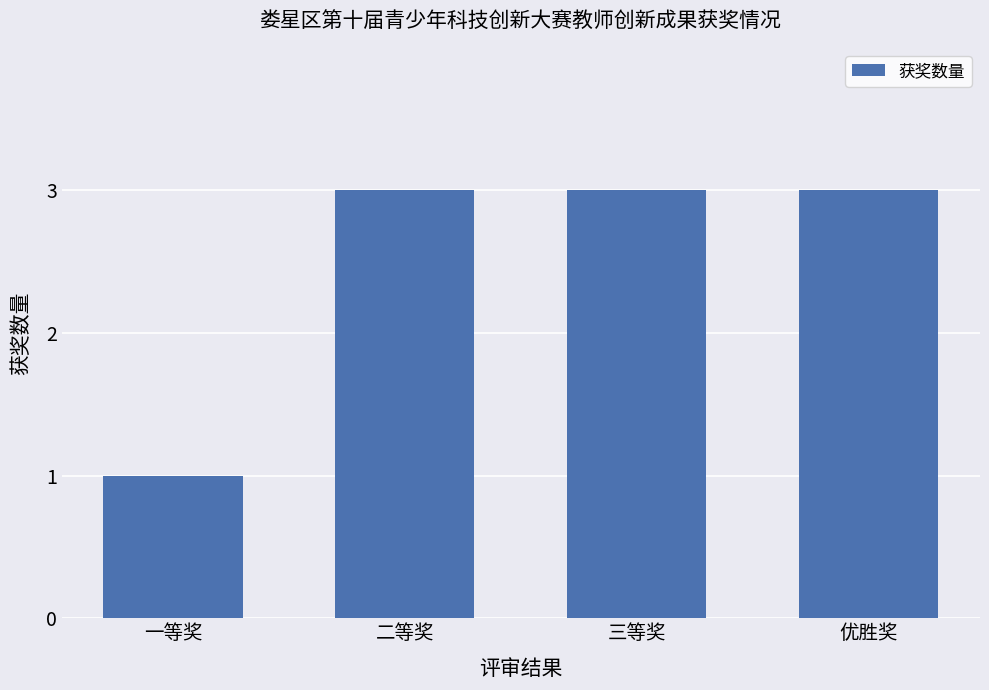

What position from the left is 二等奖?

2